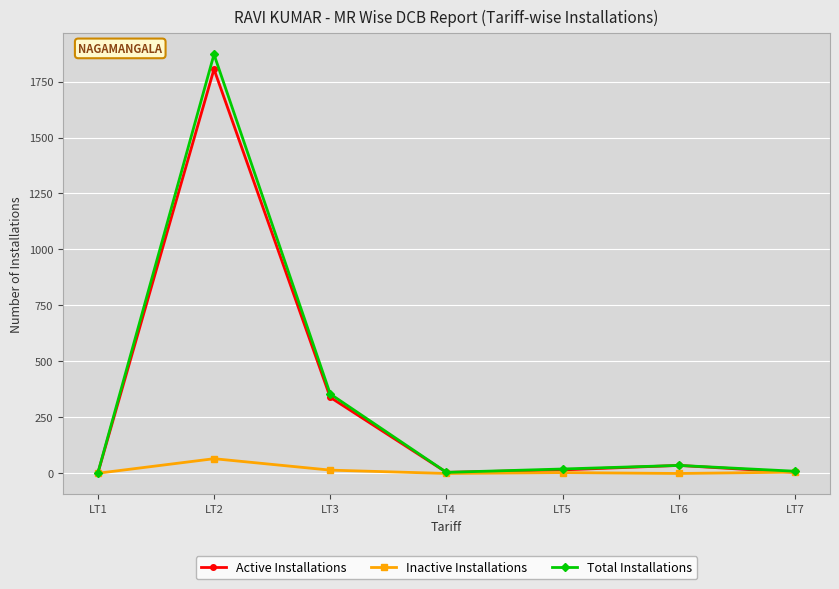

Which series has the widest spread of values?

Total Installations